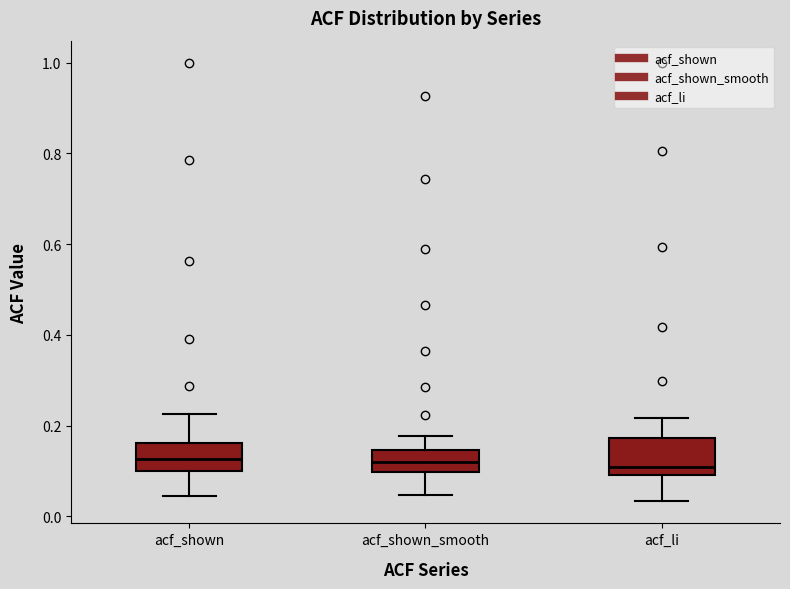

Where is the lower edge of the box for acf_li on the y-axis? The values are not printed on the chart, so give them approximately, as read against the axis.

0.10